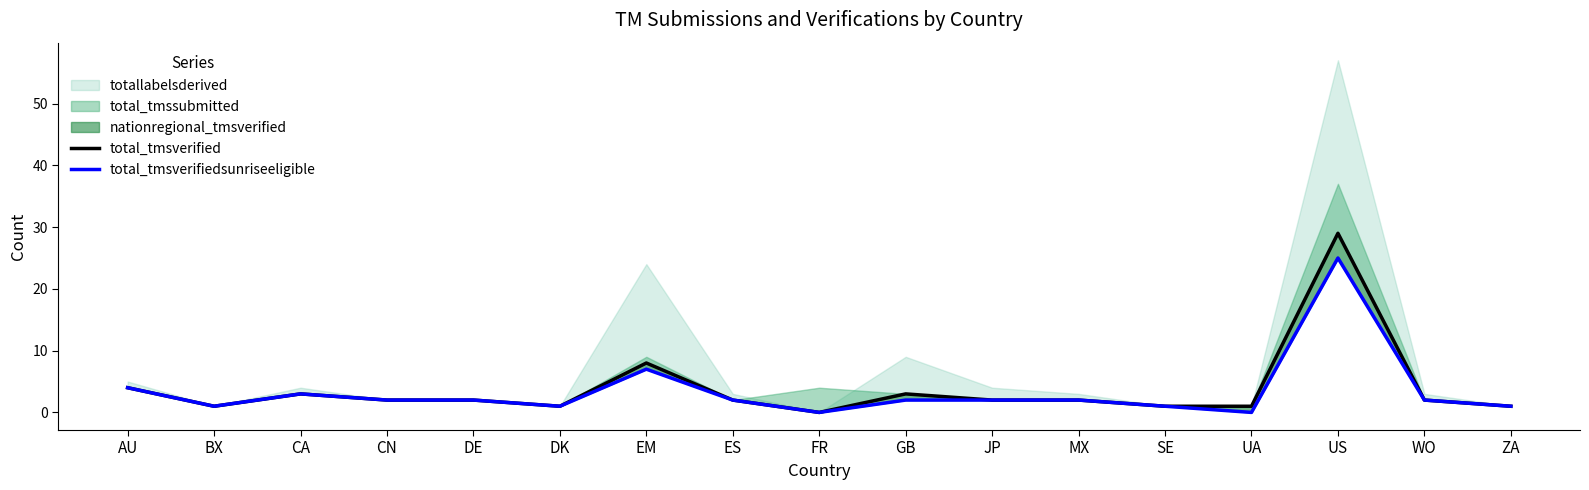

Is the value of total_tmsverifiedsunriseeligible at UA greater than the value of total_tmsverified at CN?

No